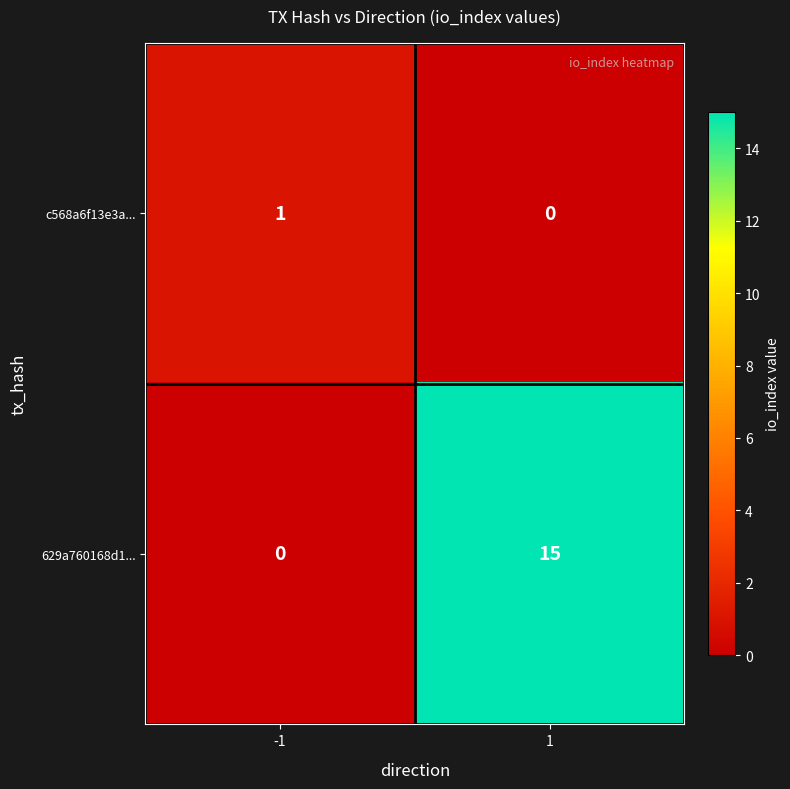

Which label corresponds to the largest value in the chart?

1